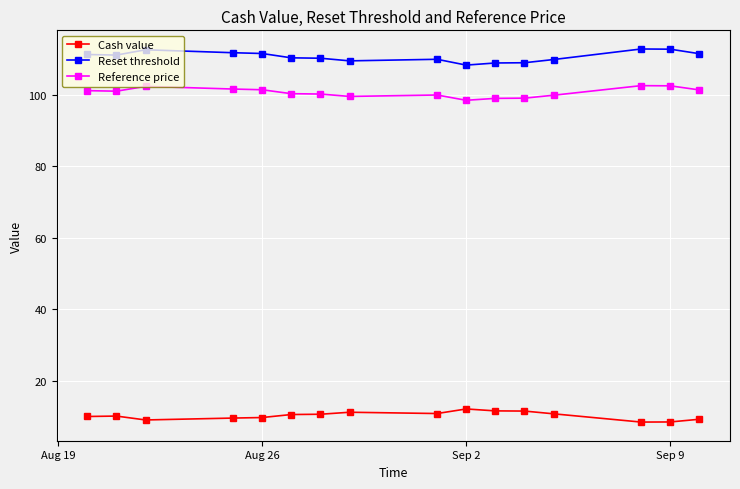

What are all the series names shown in the legend?

Cash value, Reset threshold, Reference price